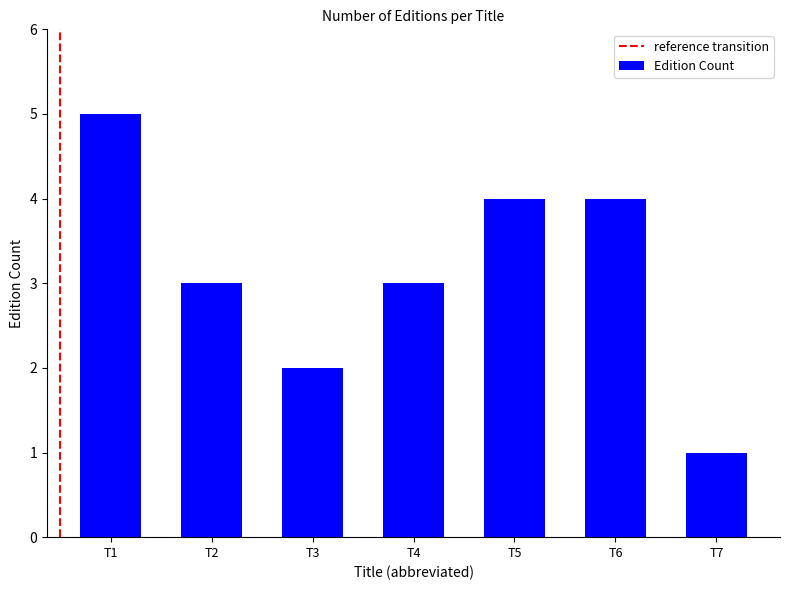

True or false: the data shows 5 at T1.

True